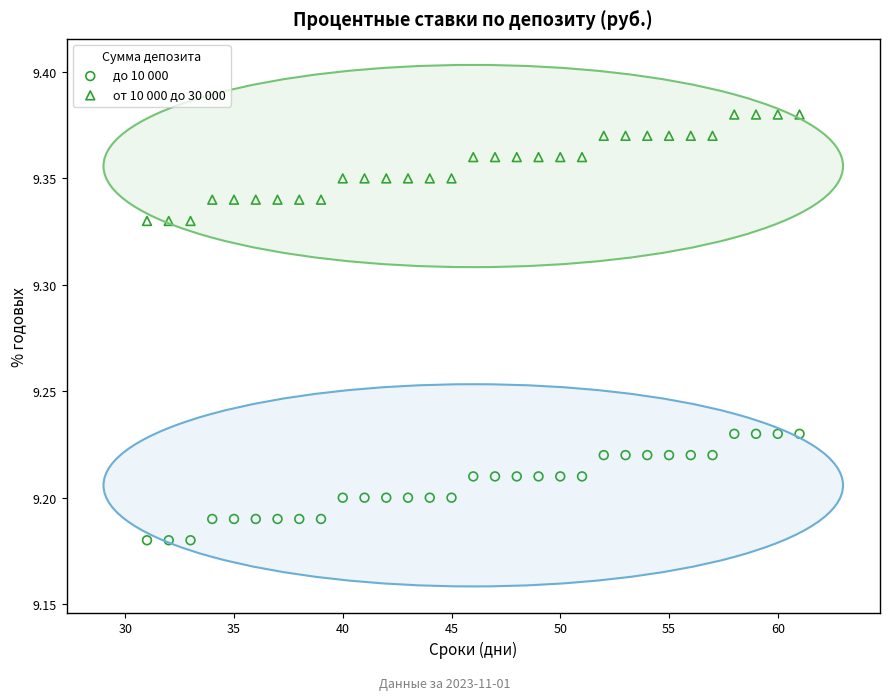

Across all data points, what is the range of X values (max minus min)?

30.0